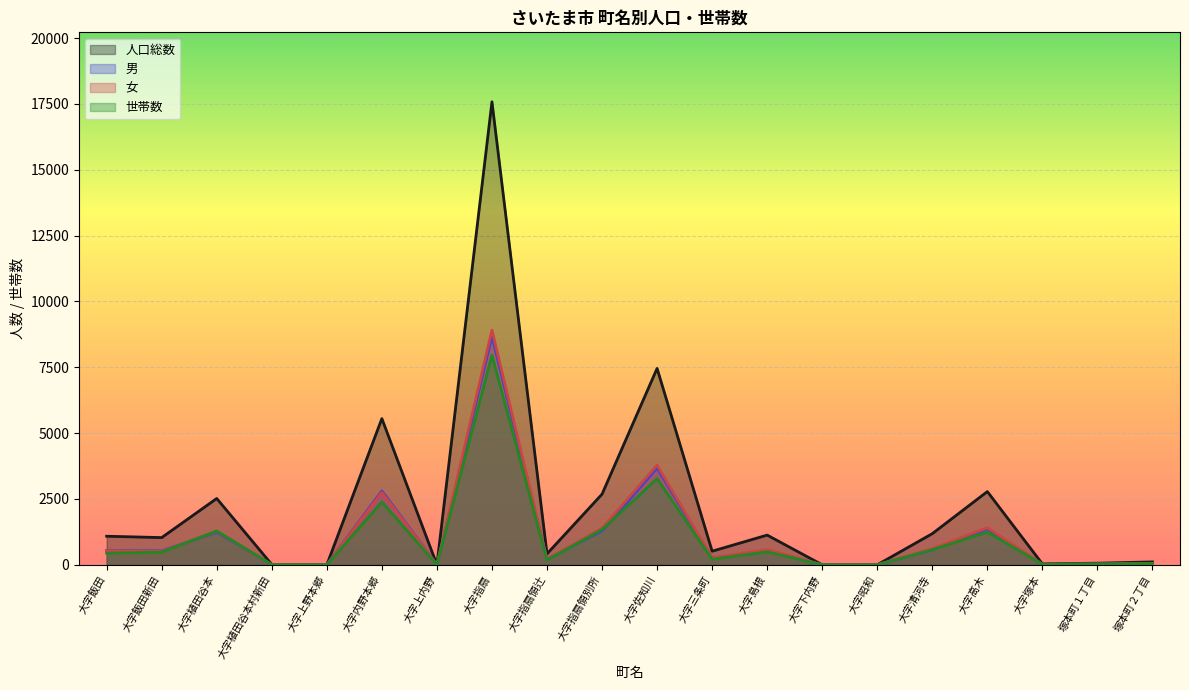

What is the difference between the second highest and minimum values in the 男 series?

3675